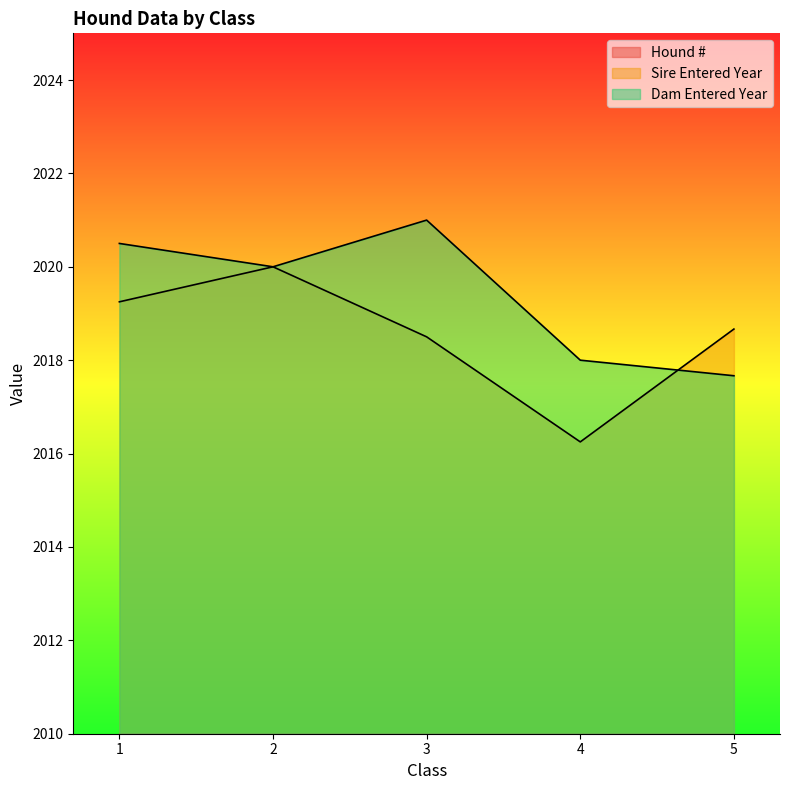

Between 5 and 2, which is larger?

5